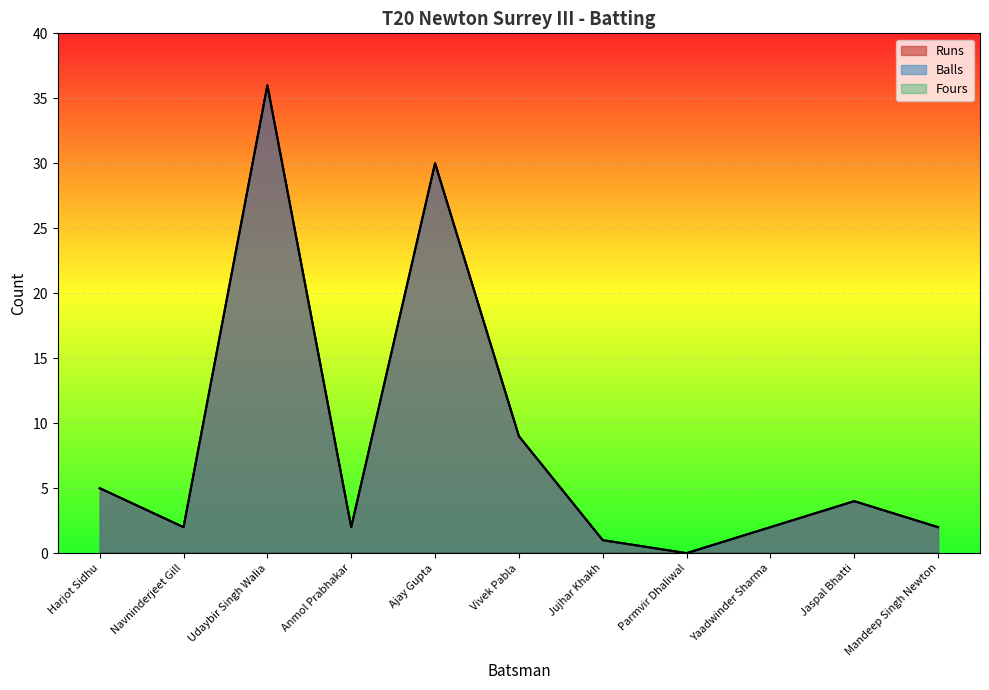

Between Navninderjeet Gill and Jaspal Bhatti, which series saw the biggest shift?

Runs